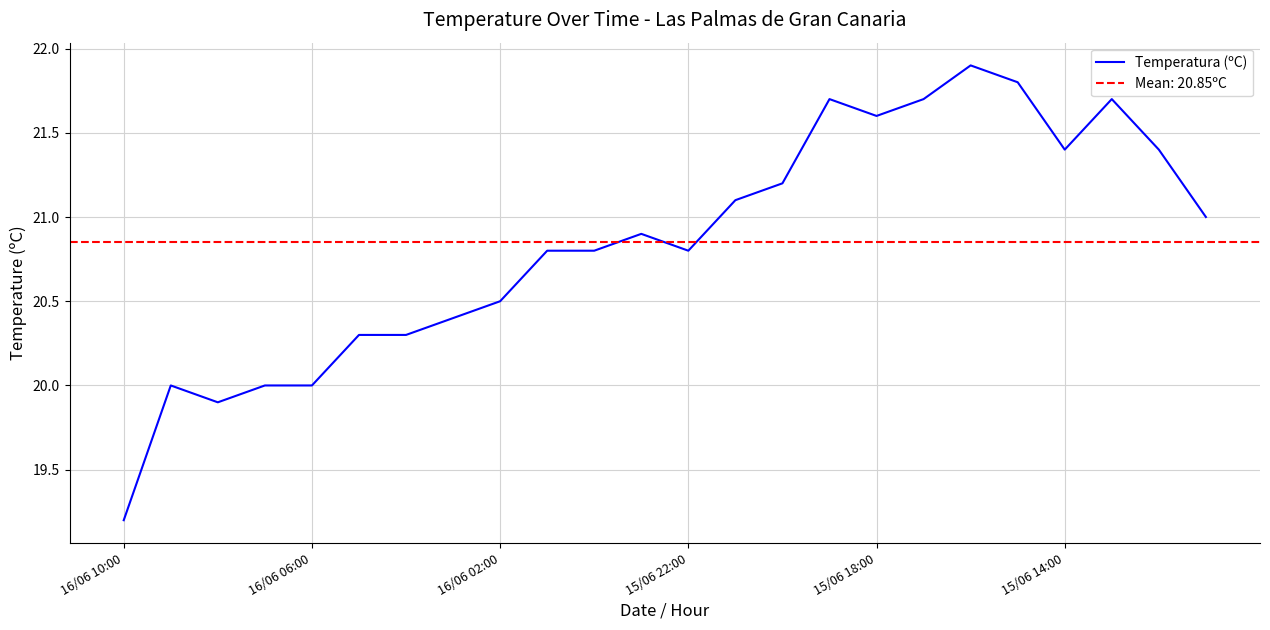

Is it true that Temperatura (ºC) equals 20.5 at 16/06 02:00?

True